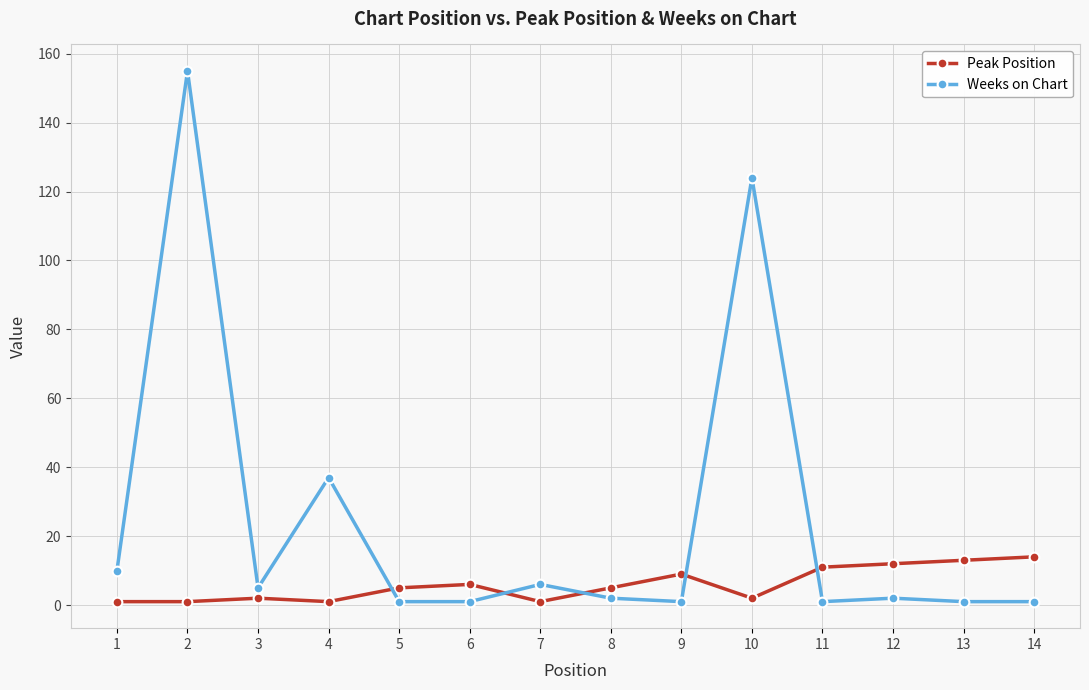

How many intersections are there between Weeks on Chart and Peak Position?

5